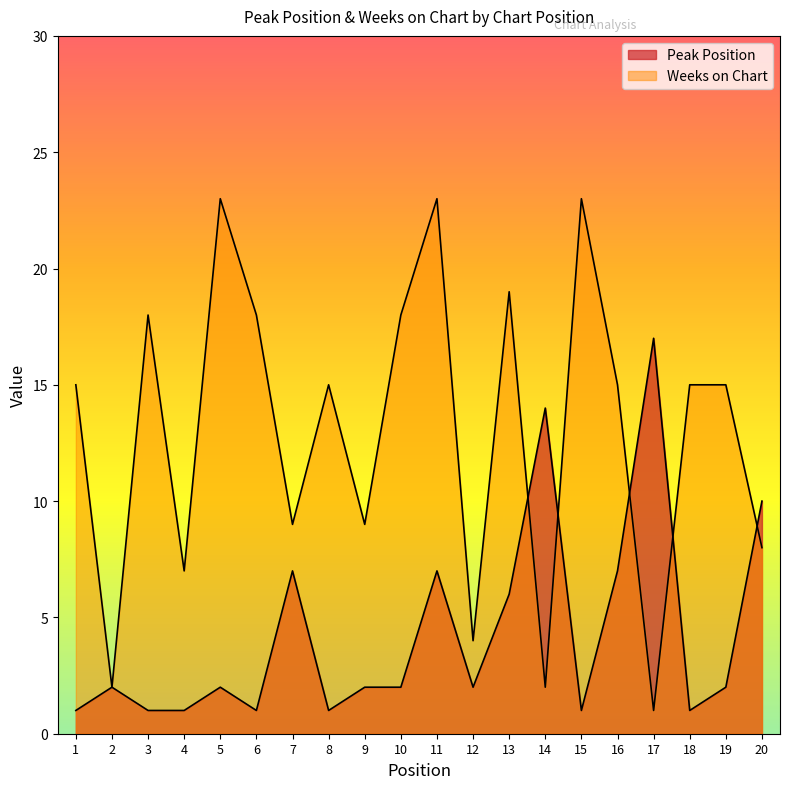

How many lines are shown in the chart?

2